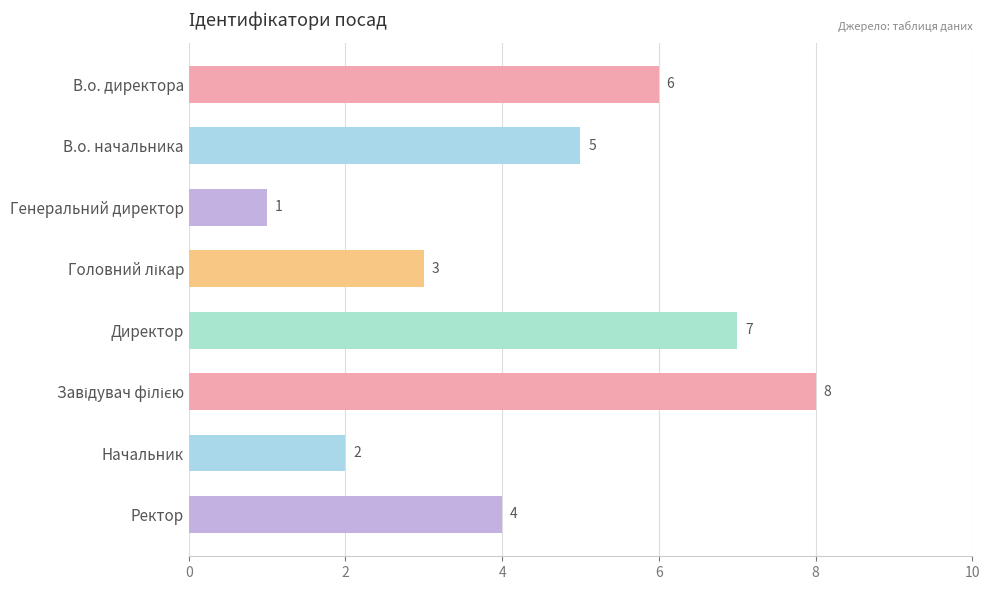

How many bars are there in total?

8